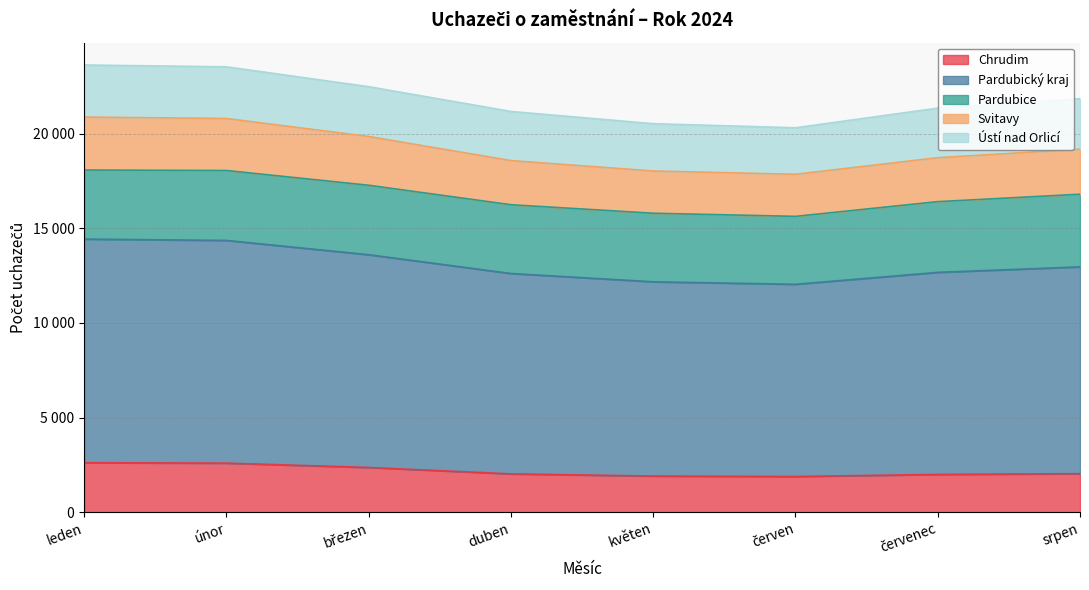

Which series has the widest spread of values?

Pardubický kraj